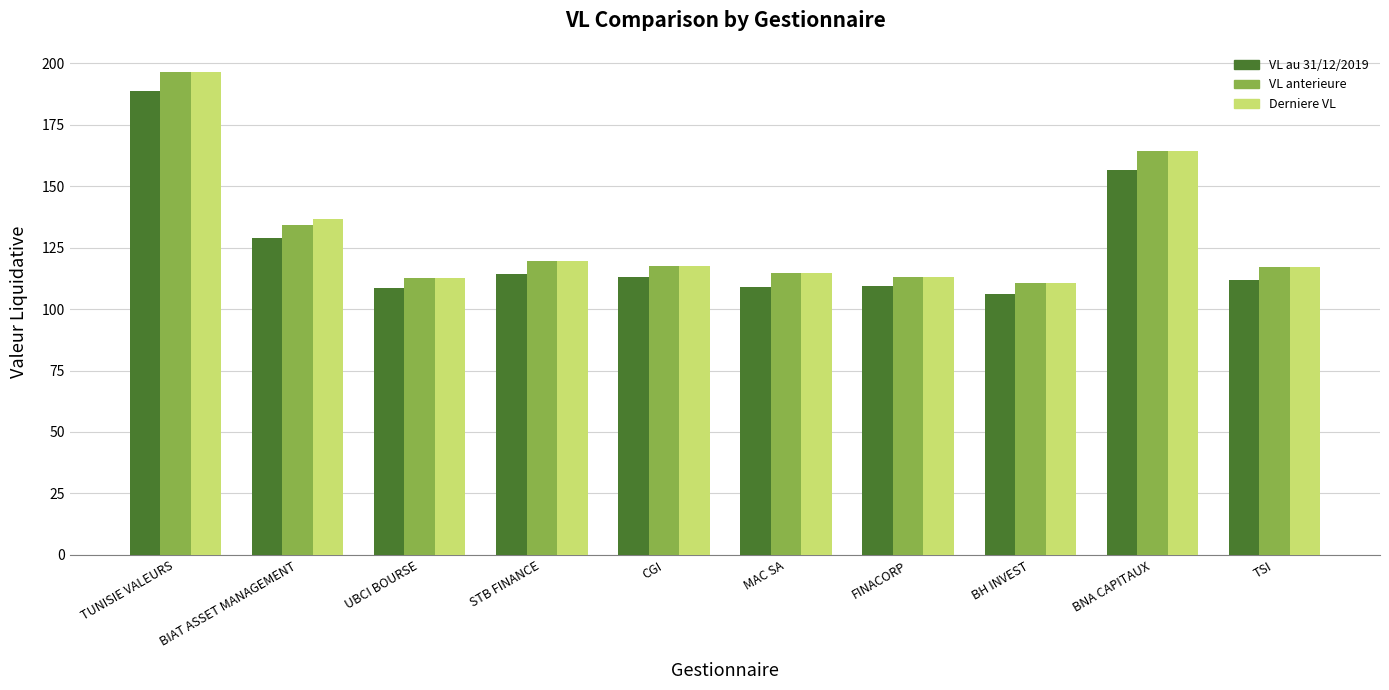

What are all the series names shown in the legend?

VL au 31/12/2019, VL anterieure, Derniere VL